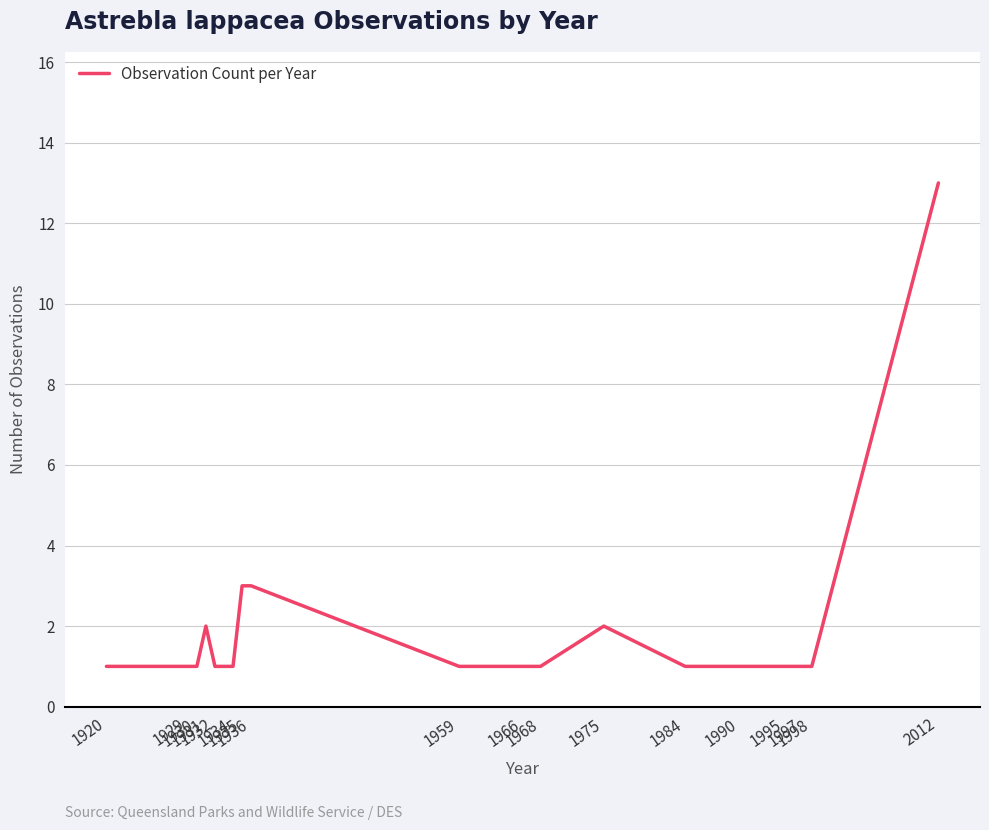

What is the maximum value shown in the chart?

13